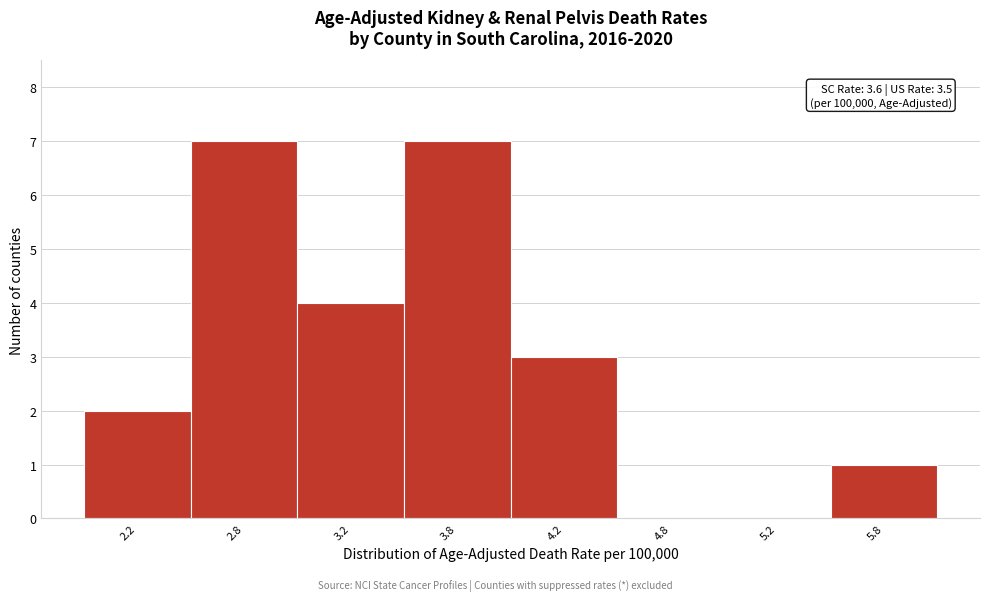

Reading left to right, extract all data points from this chart.

2.2=2	2.8=7	3.2=4	3.8=7	4.2=3	4.8=0	5.2=0	5.8=1